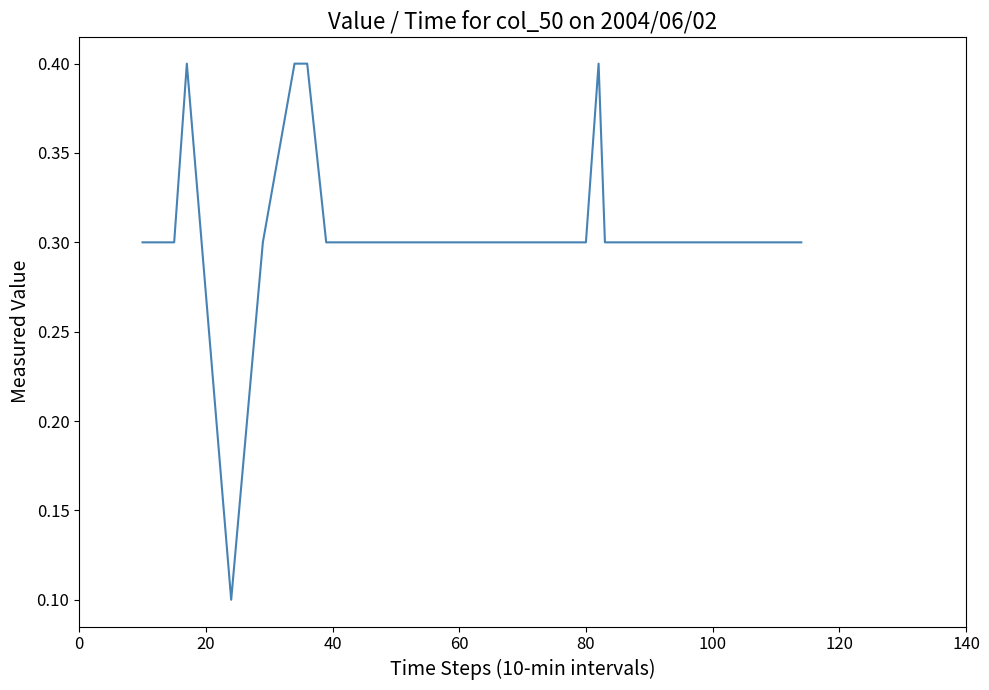

What is the minimum value shown in the chart?

0.1